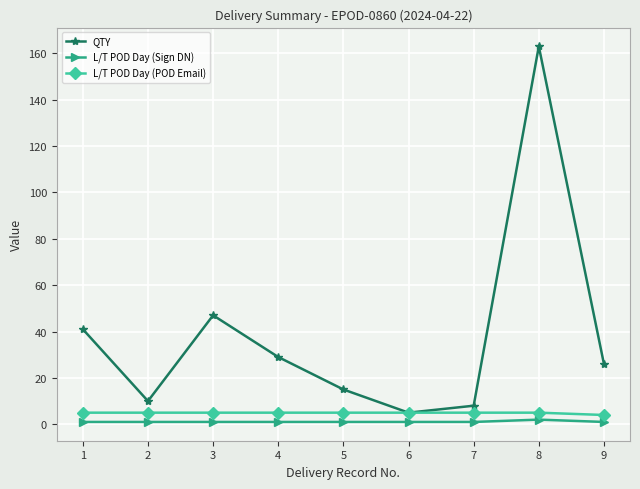

Where is the first local minimum for QTY?

2